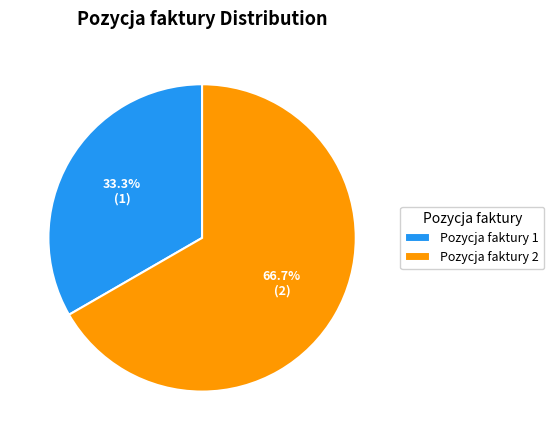

Which has a higher value, Pozycja faktury 2 or Pozycja faktury 1?

Pozycja faktury 2